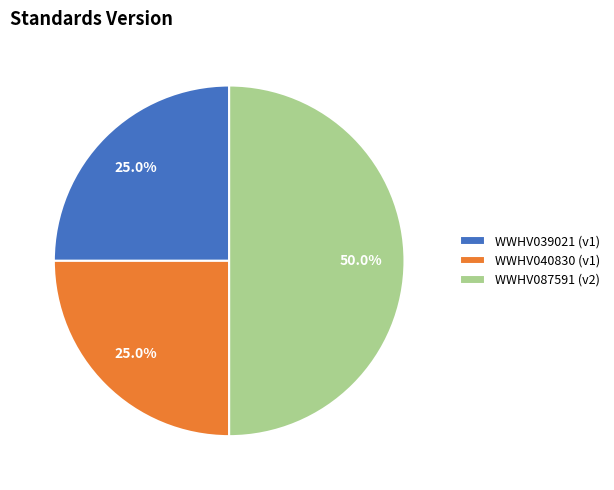

How much of the chart is everything except WWHV040830?

75.0%